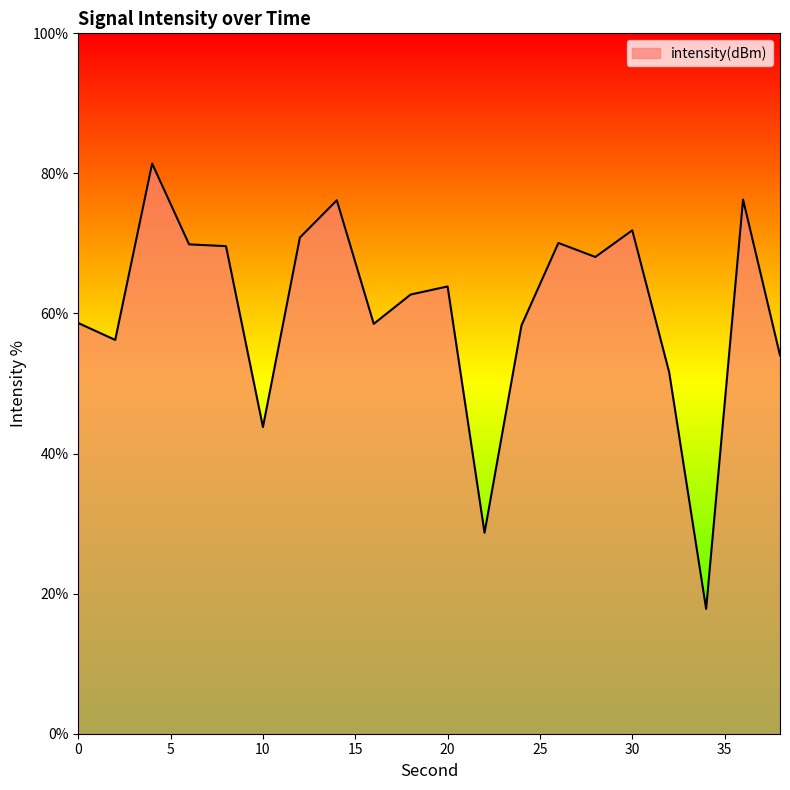

What is the average value?

60.4